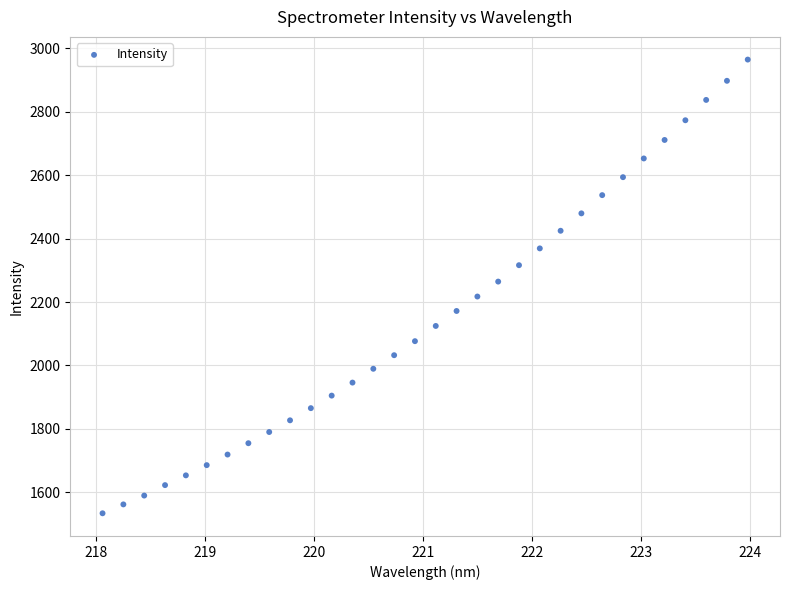

What is the range of Y values (max minus min)?

1429.8